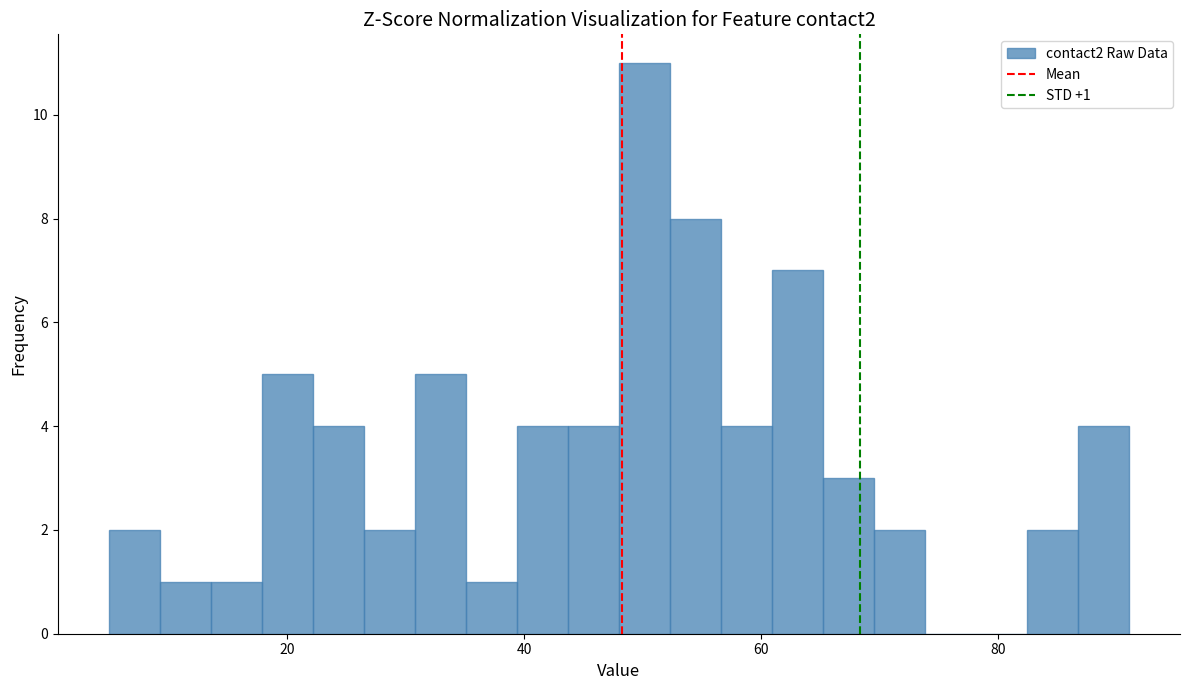

Read against the x-axis, roughly where is the centre of the tallest bar?

50